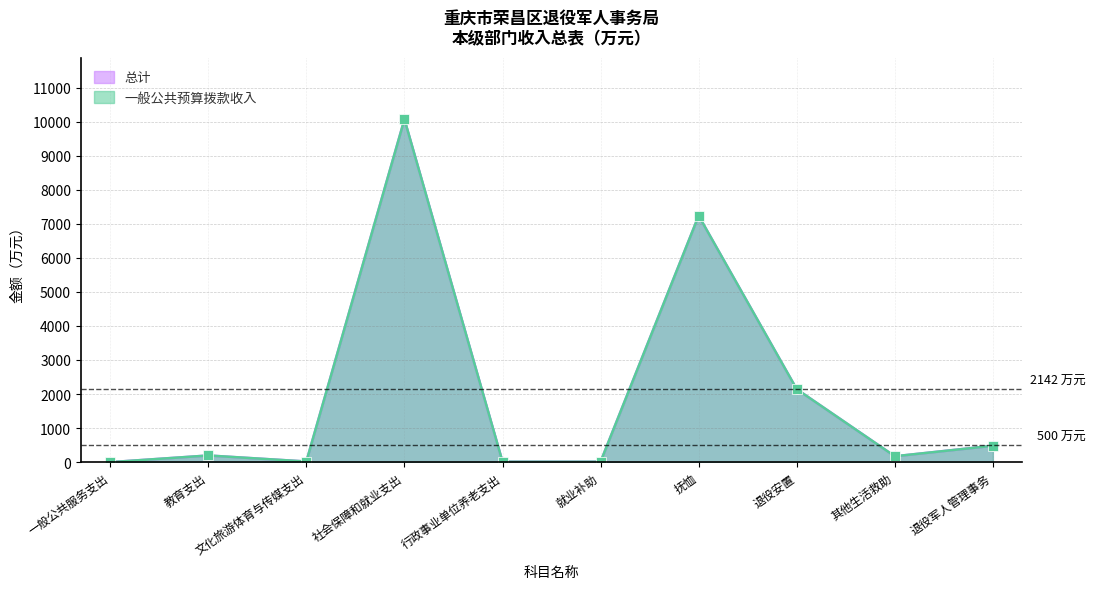

How many lines are shown in the chart?

2